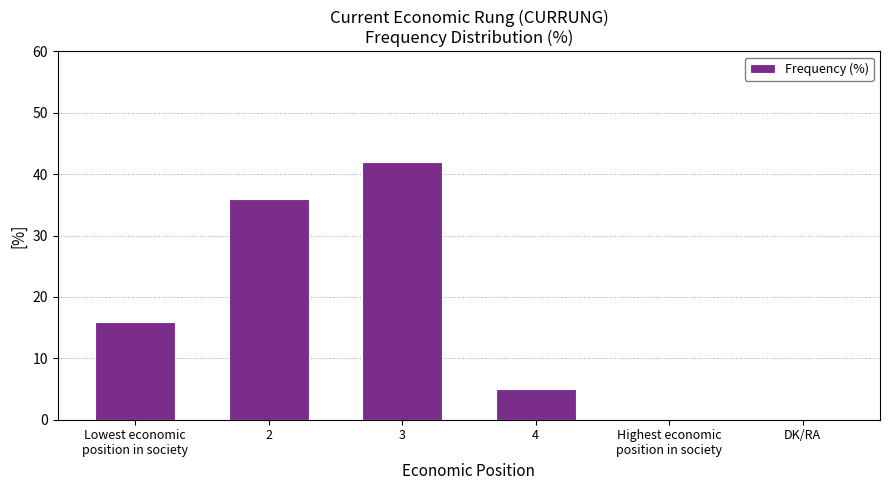

How many values are between 0 and 36?

5